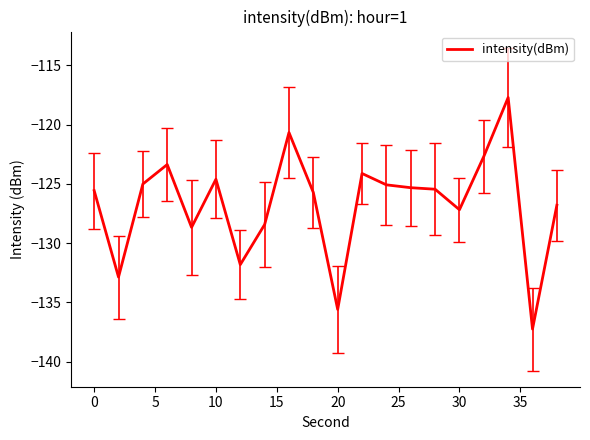

What is the smallest value displayed?

-137.2